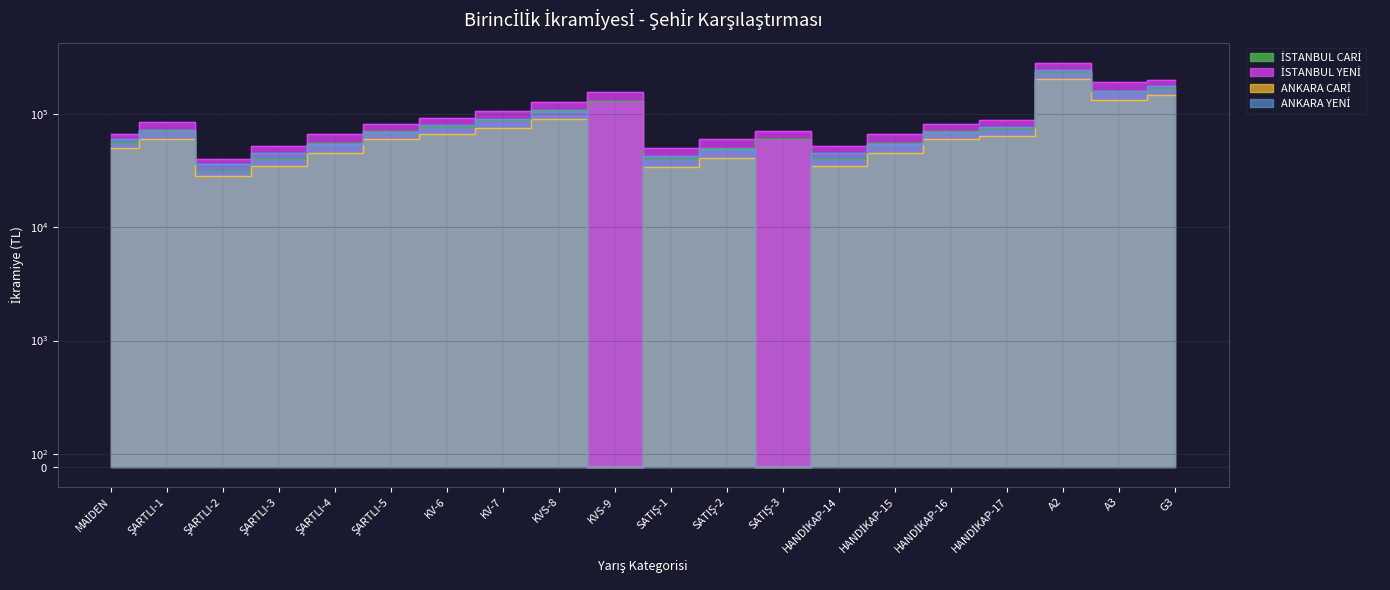

True or false: ANKARA CARİ has a value of 60000 at ŞARTLI-1.

True